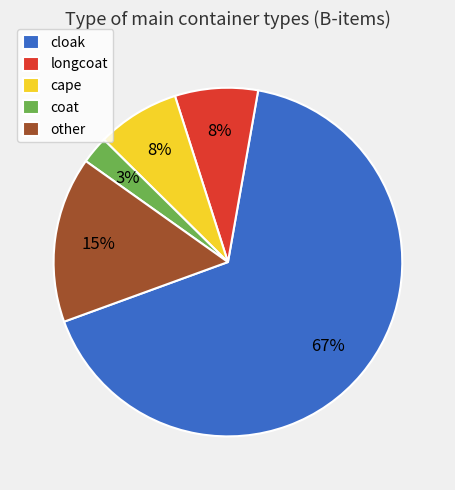

The cloak slice represents 67% of the pie. True or false?

True